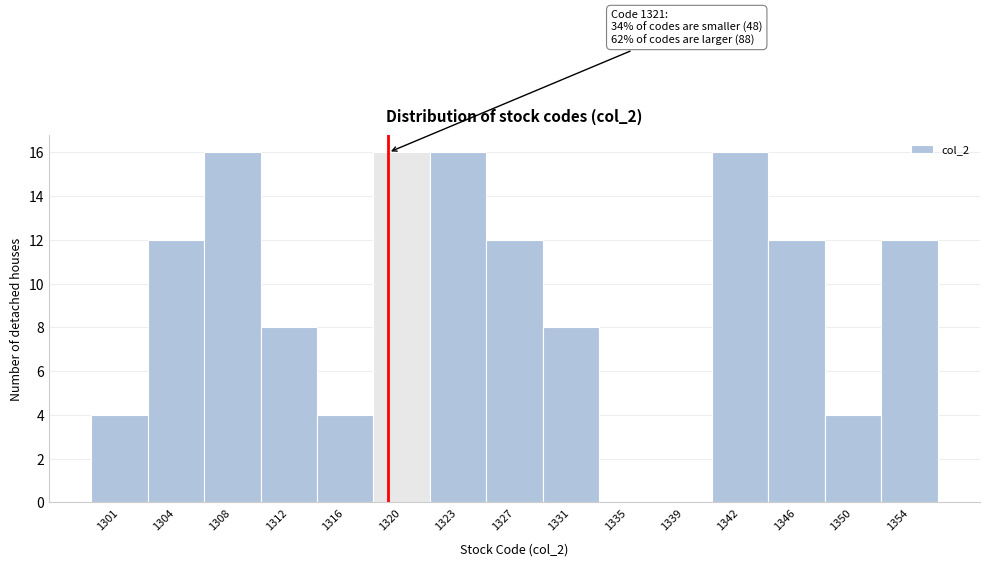

Reading left to right, list all the values displayed in this chart.

1301=4	1304=12	1308=16	1312=8	1316=4	1320=16	1323=16	1327=12	1331=8	1335=0	1339=0	1342=16	1346=12	1350=4	1354=12